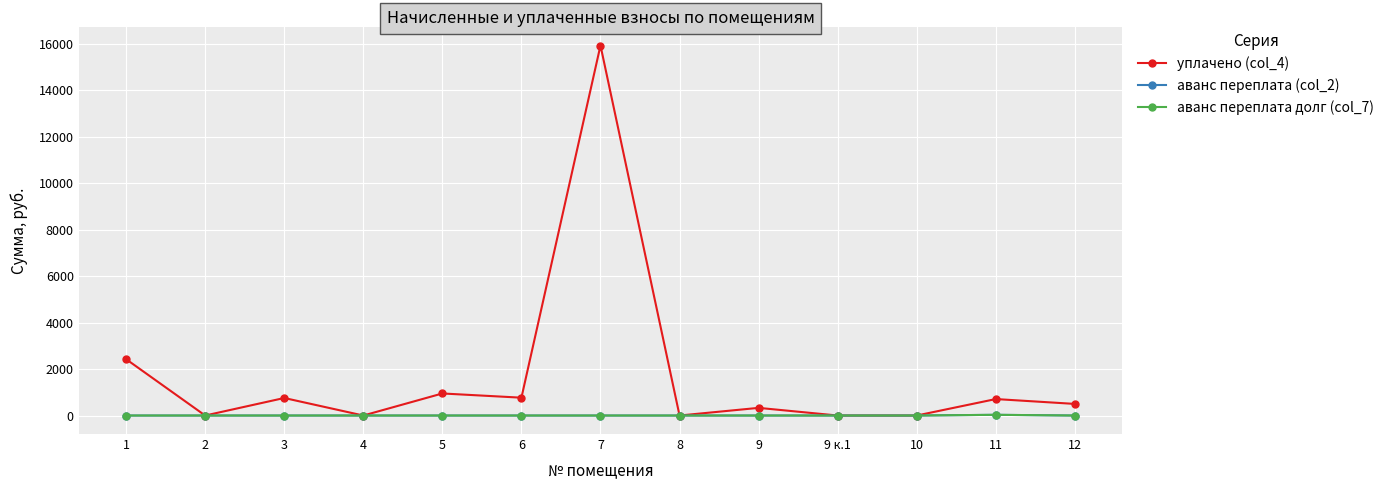

The value of аванс переплата (col_2) at 9 is 0.0. True or false?

True